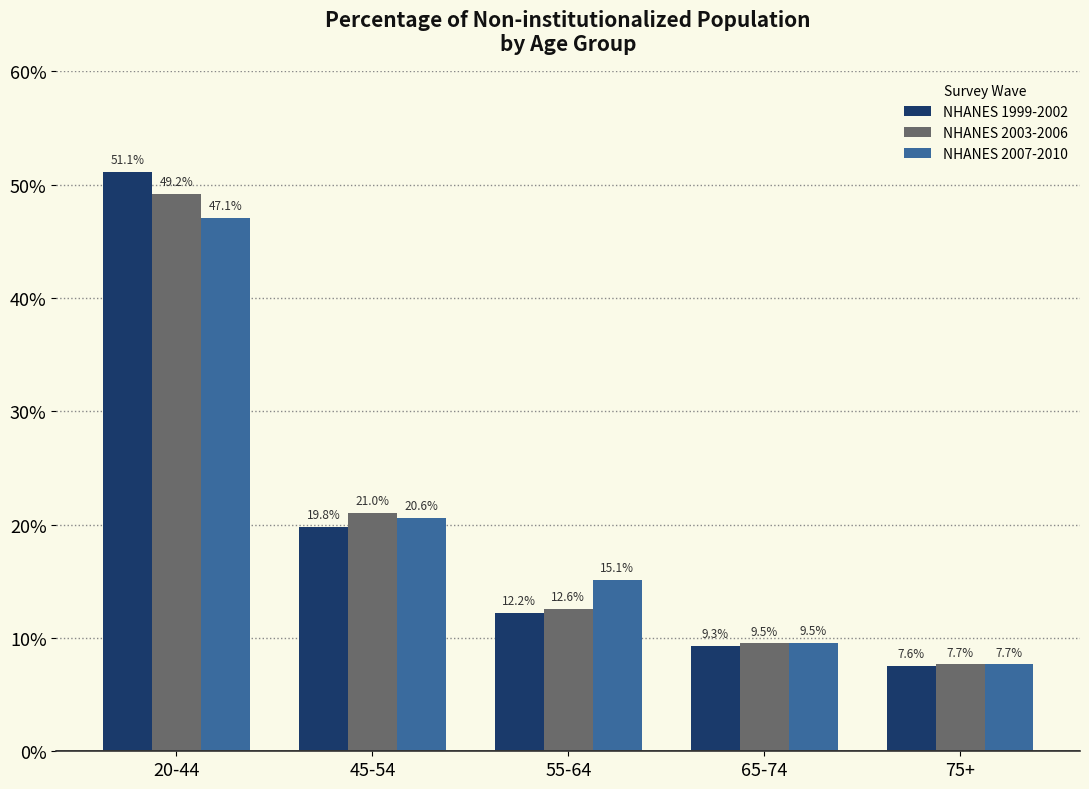

Reading left to right, list all the values displayed in this chart.

NHANES 1999-2002: 20-44=51.1	45-54=19.8	55-64=12.2	65-74=9.3	75+=7.6
NHANES 2003-2006: 20-44=49.2	45-54=21.0	55-64=12.6	65-74=9.5	75+=7.7
NHANES 2007-2010: 20-44=47.1	45-54=20.6	55-64=15.1	65-74=9.5	75+=7.7